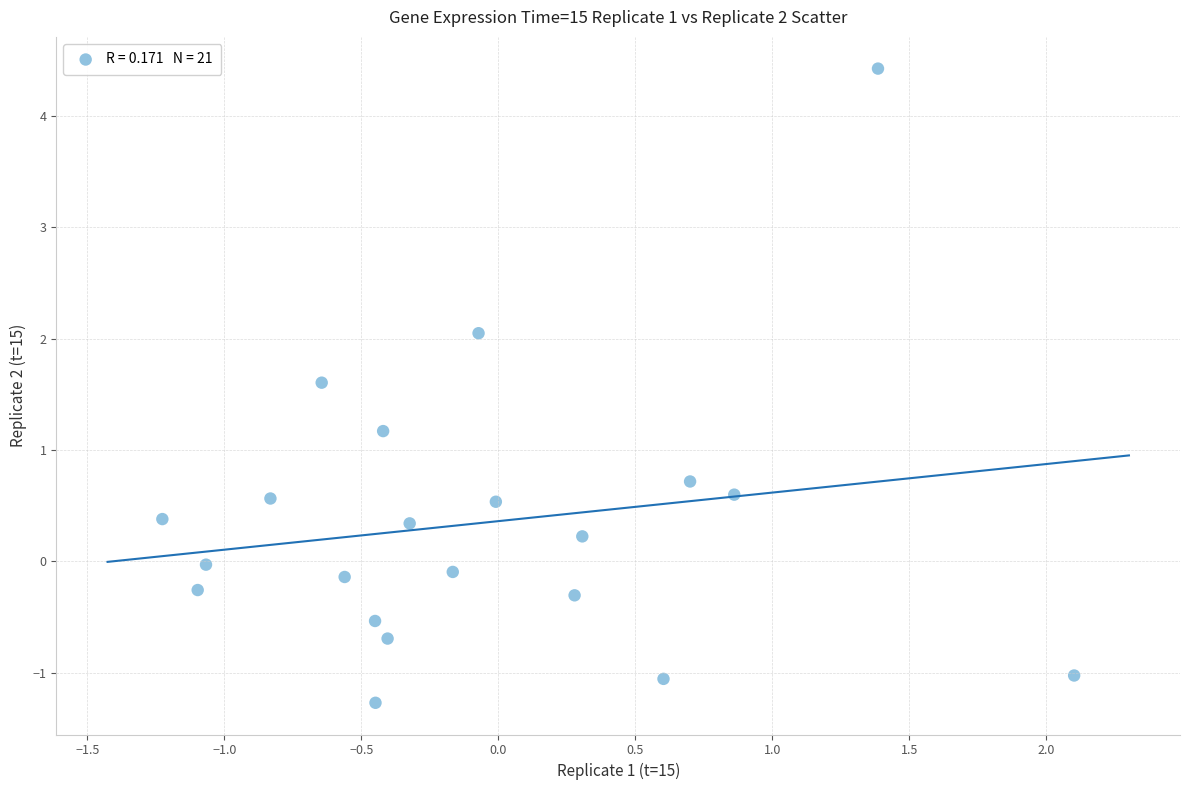

What Y value in the scatter plot is closest to 1?

1.2